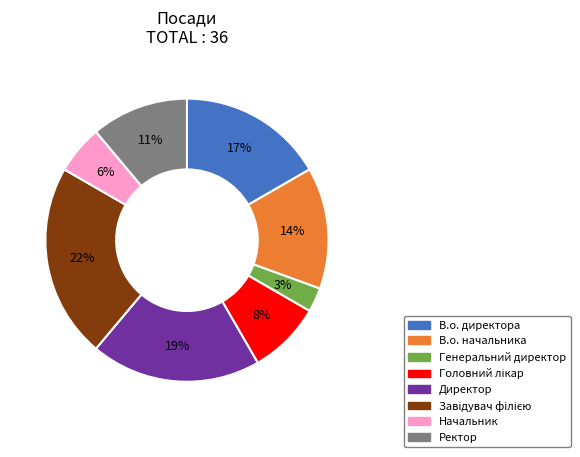

Is there a majority slice in this chart?

No